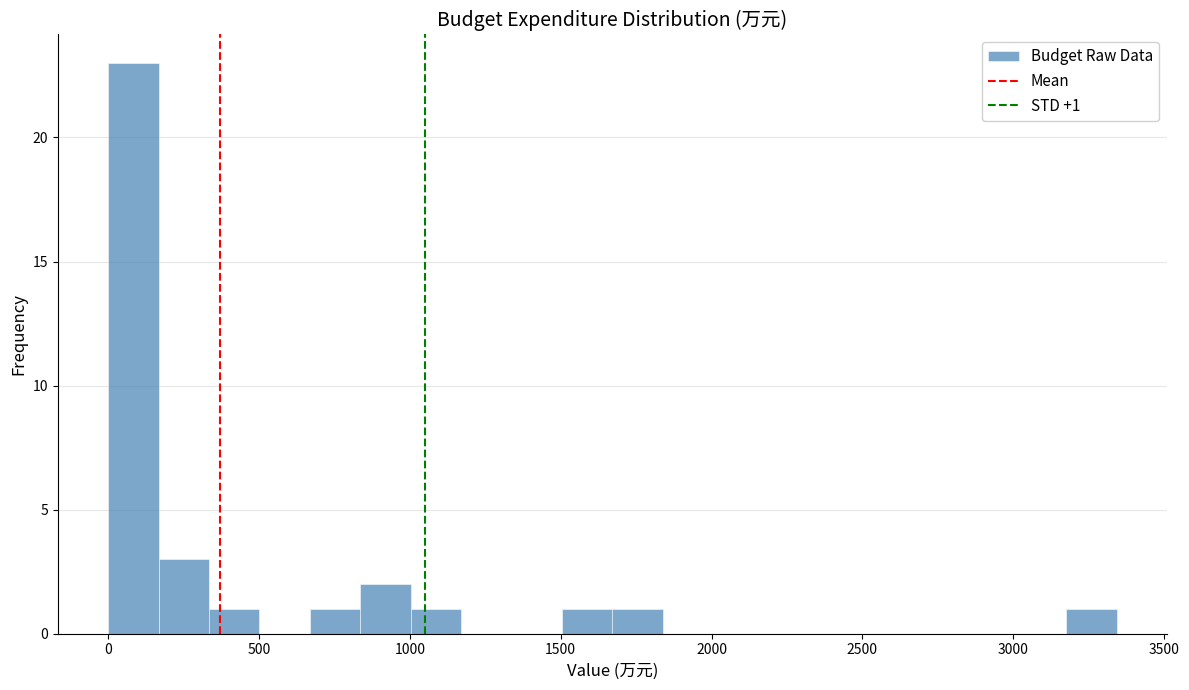

Around what value on the x-axis is the tallest bar? Give the approximate position of its centre, as read against the axis.

100